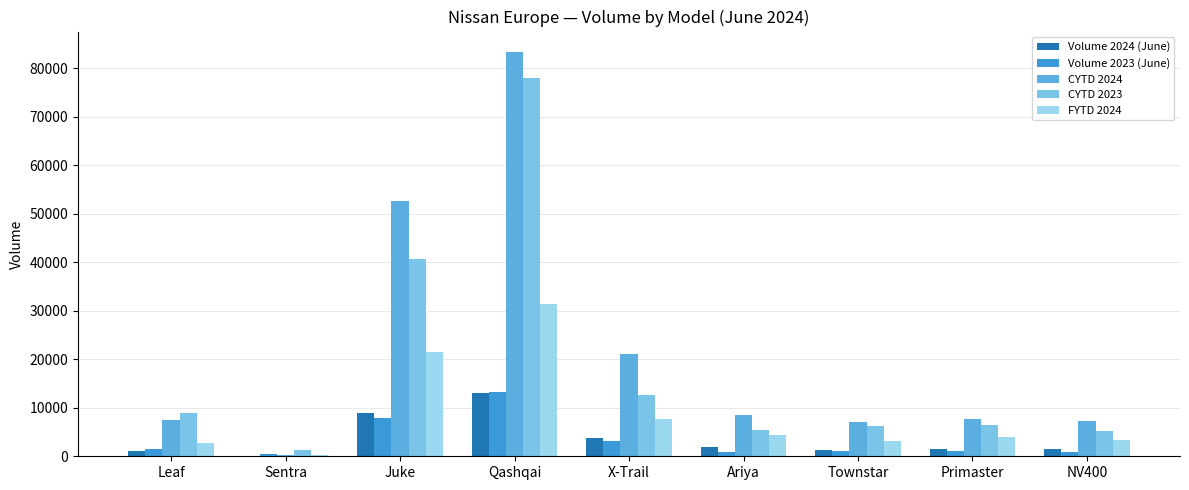

What are all the series names shown in the legend?

Volume 2024 (June), Volume 2023 (June), CYTD 2024, CYTD 2023, FYTD 2024